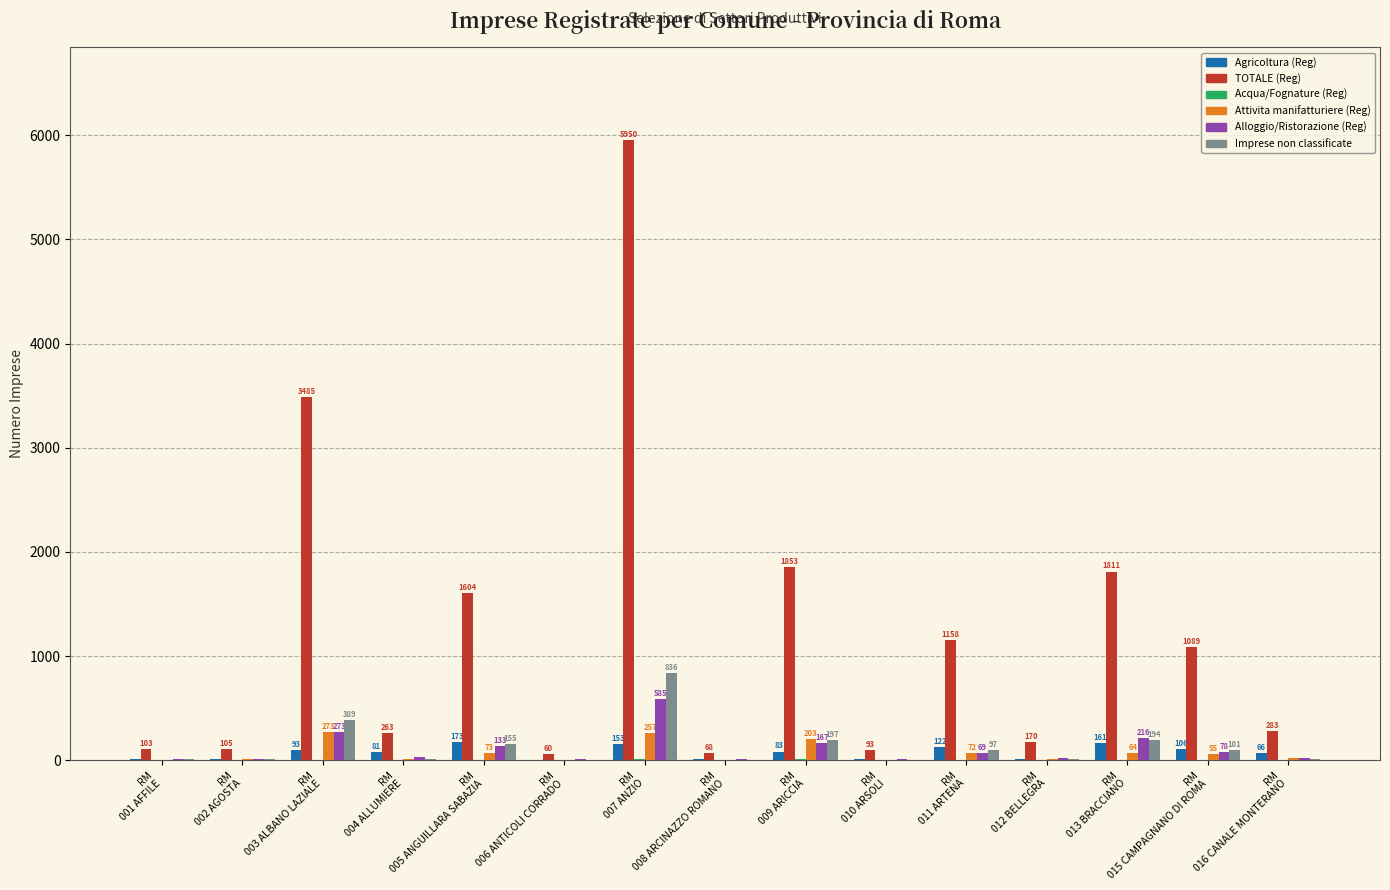

Which series has the largest total across all categories?

TOTALE (Reg)